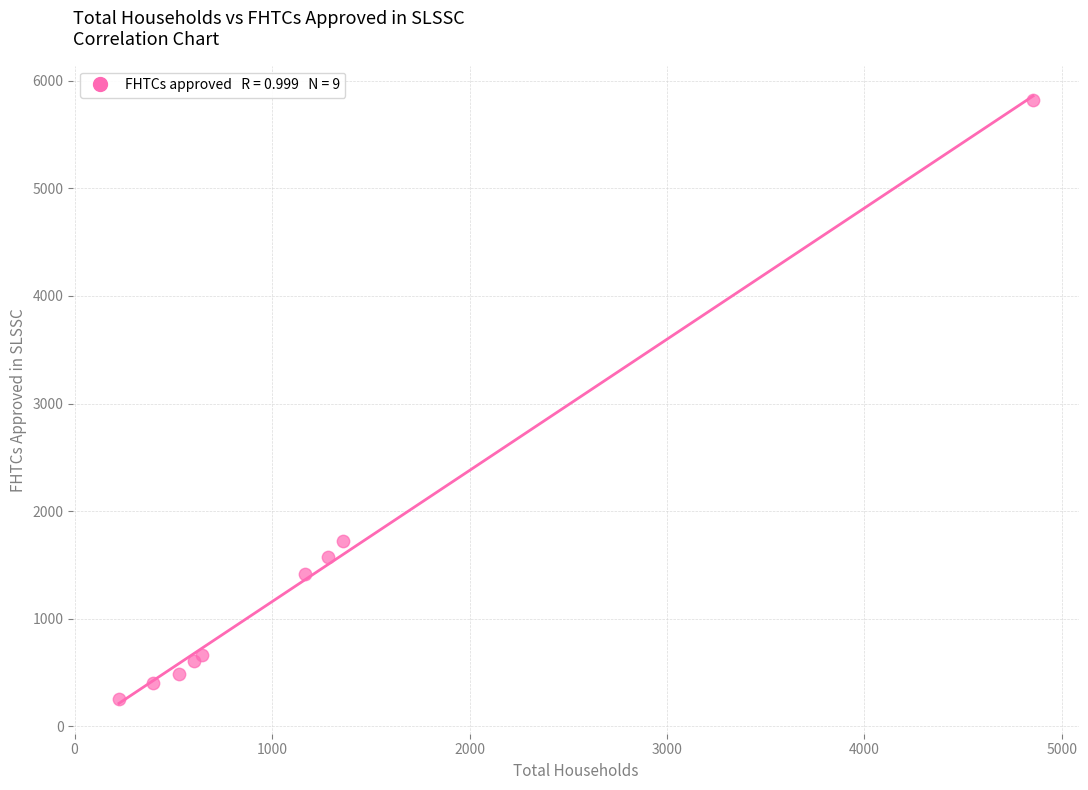

What Y value in the scatter plot is closest to 3034?

1721